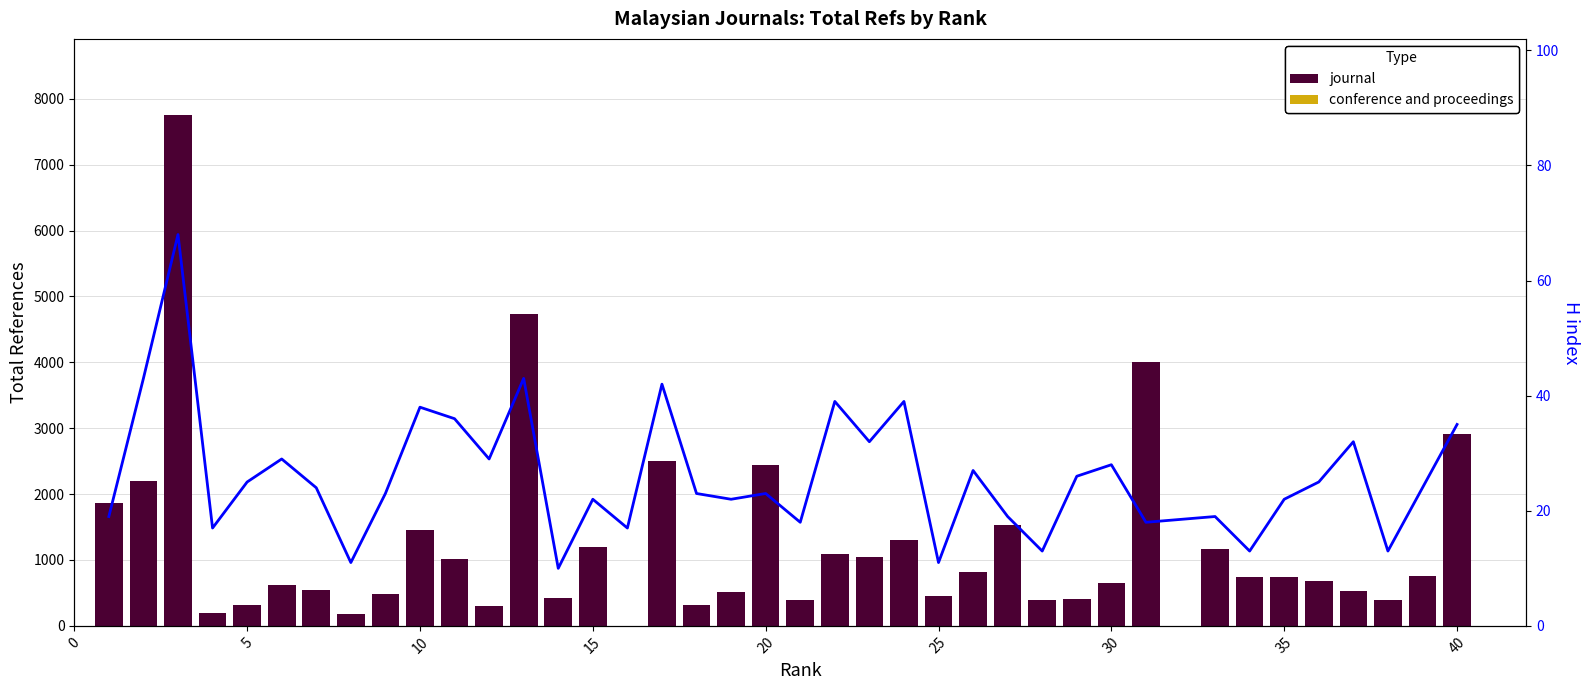

At how many categories does at least one series exceed 2665?

4